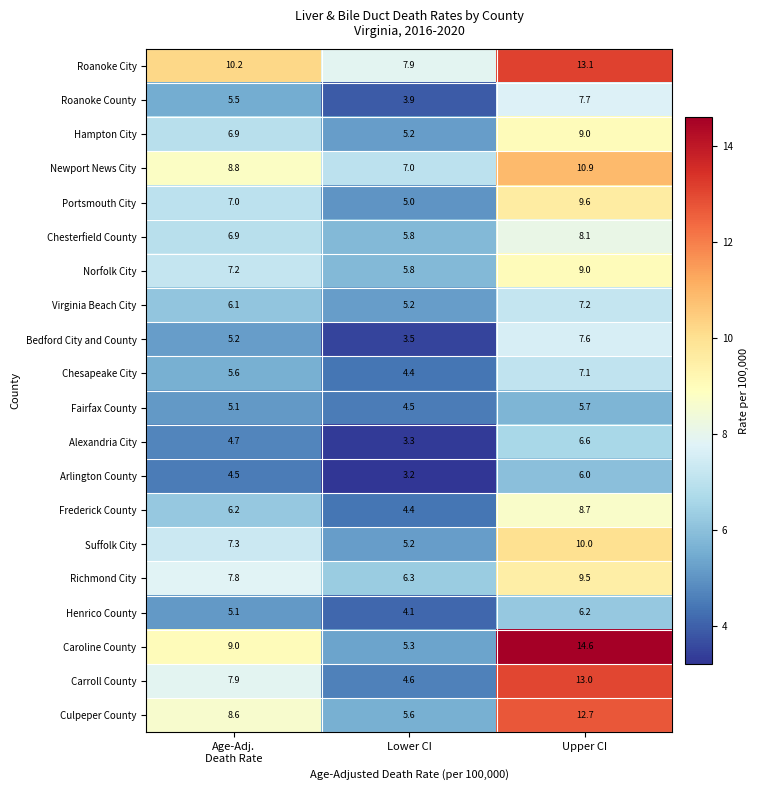

At how many categories does at least one series exceed 7?

3